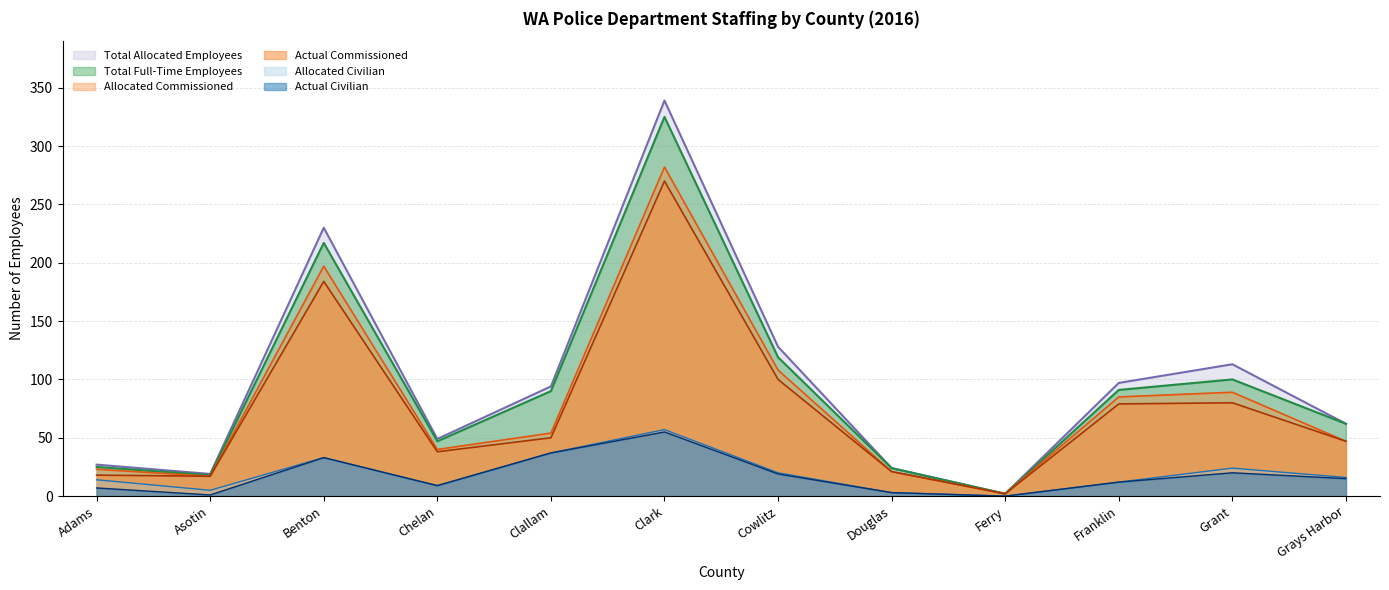

Reading left to right, list all the values displayed in this chart.

Total Allocated Employees: 27	19	230	49	94	339	128	24	2	97	113	62
Total Full-Time Employees: 25	18	217	47	90	325	119	24	2	91	100	62
Allocated Civilian: 14	5	33	9	37	57	20	3	0	12	24	16
Actual Civilian: 7	1	33	9	37	55	19	3	0	12	20	15
Allocated Commissioned: 23	17	197	40	54	282	108	21	2	85	89	47
Actual Commissioned: 18	17	184	38	50	270	100	21	2	79	80	47